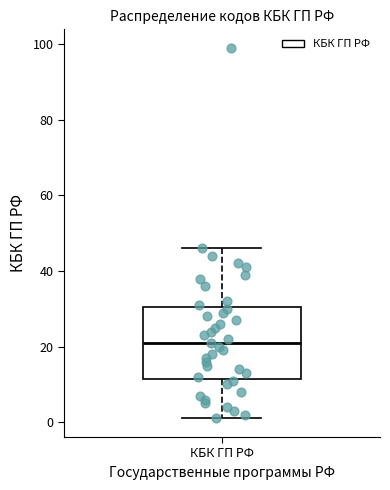

Where does the median line of the box for КБК ГП РФ sit on the y-axis? The values are not printed on the chart, so give them approximately, as read against the axis.

22